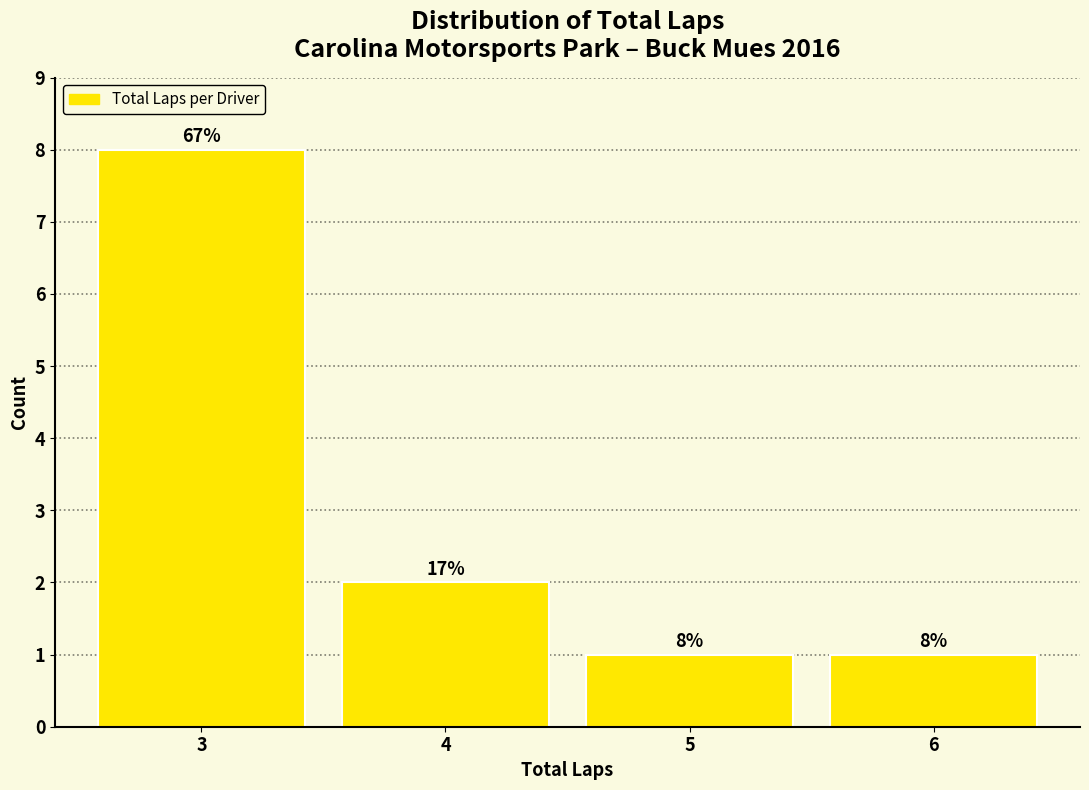

Reading left to right, what are all the values shown in this chart?

3=8	4=2	5=1	6=1